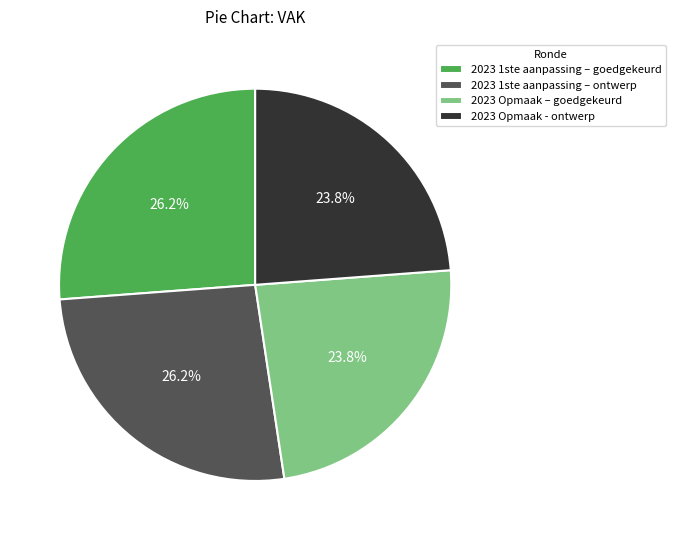

To the nearest percent, what percentage of the pie is 2023 1ste aanpassing – goedgekeurd?

26%